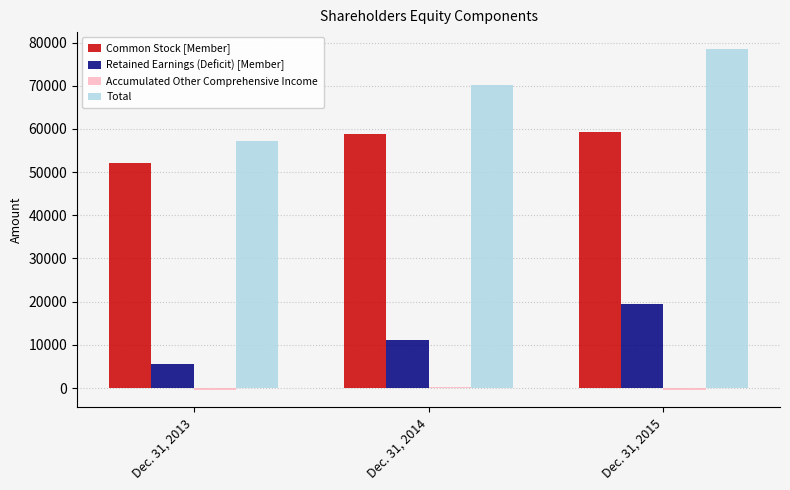

Does the chart contain stacked bars?

No